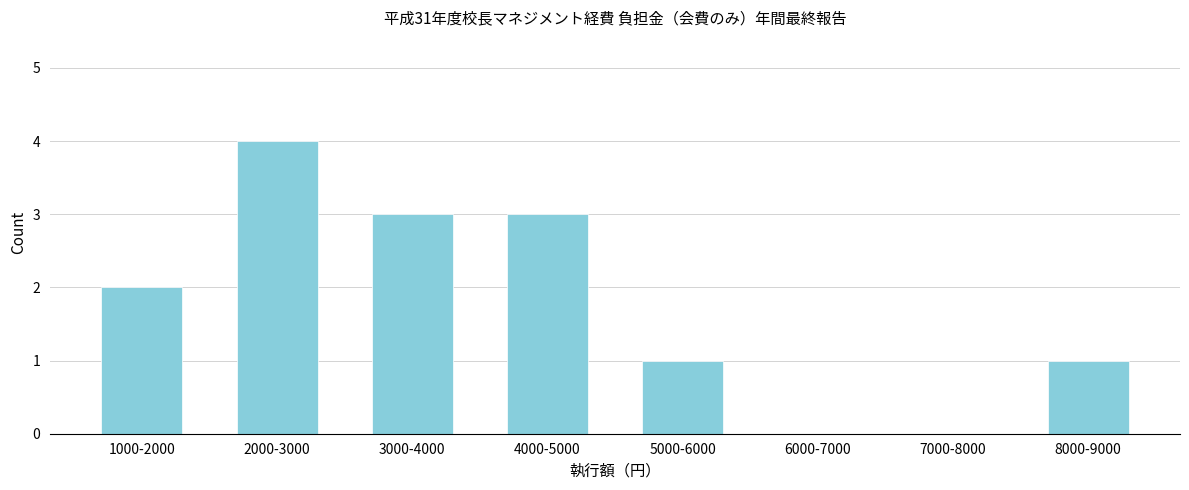

Reading left to right, extract all data points from this chart.

1000-2000=2	2000-3000=4	3000-4000=3	4000-5000=3	5000-6000=1	6000-7000=0	7000-8000=0	8000-9000=1